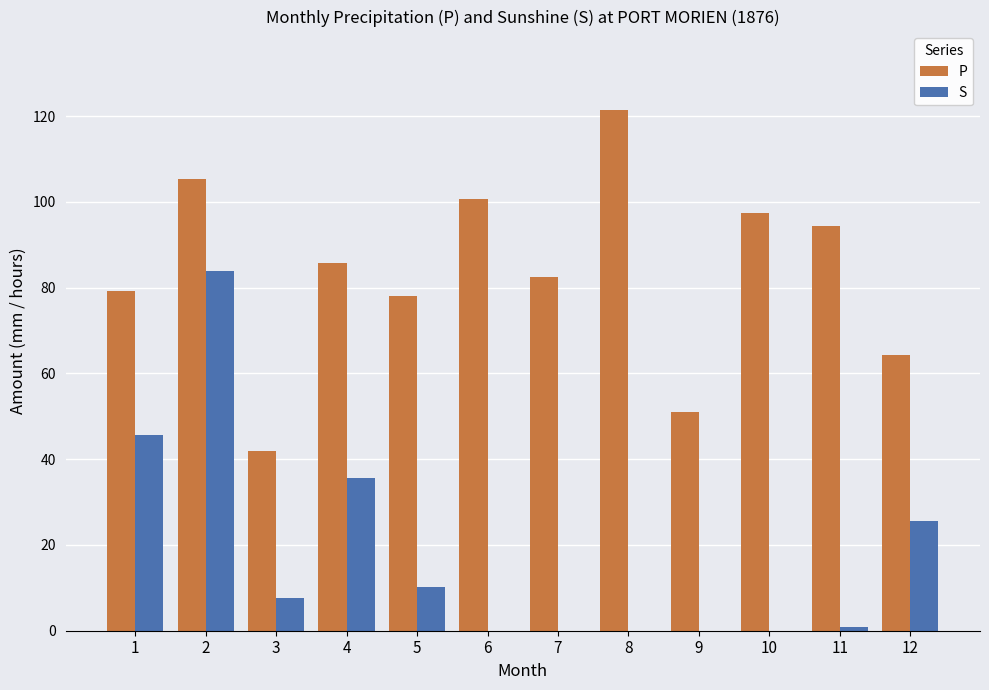

Reading left to right, extract all data points from this chart.

P: 79.2	105.3	41.8	85.8	78.0	100.6	82.5	121.5	51.0	97.5	94.3	64.3
S: 45.7	83.8	7.6	35.5	10.2	0.0	0.0	0.0	0.0	0.0	0.8	25.5